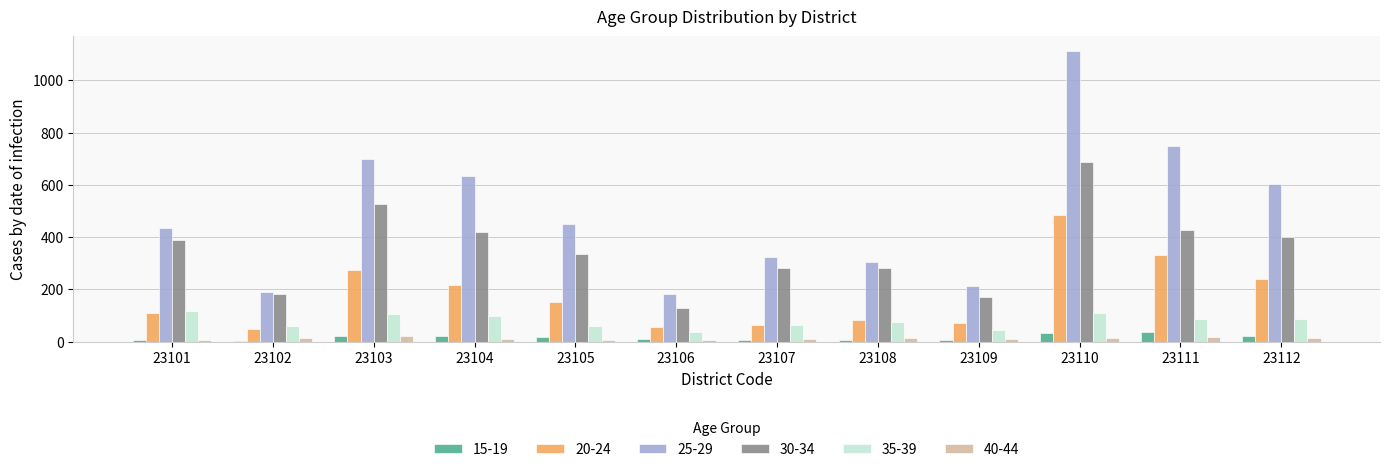

At how many categories does at least one series exceed 500?

5